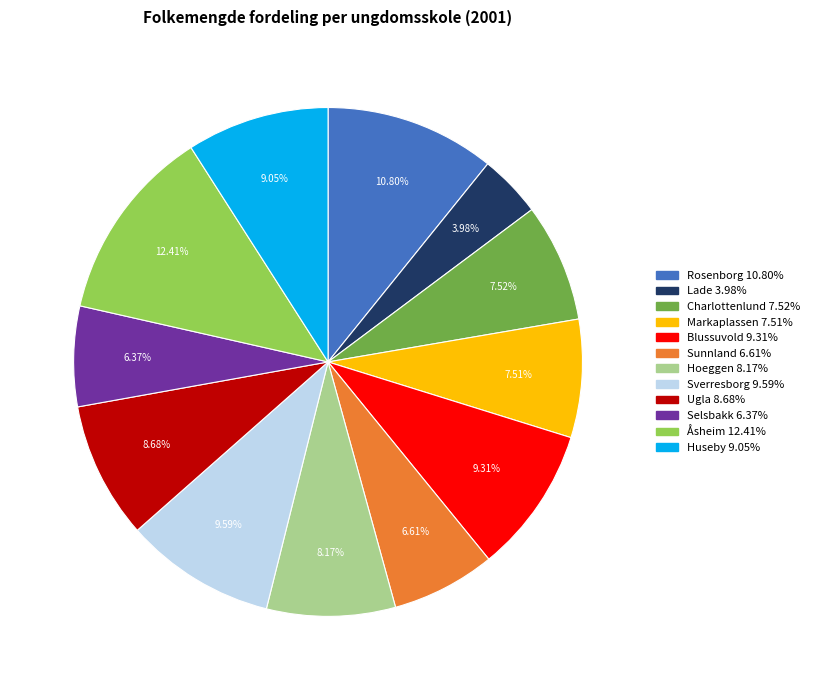

Do Hoeggen and Selsbakk together represent more than half of the pie?

No